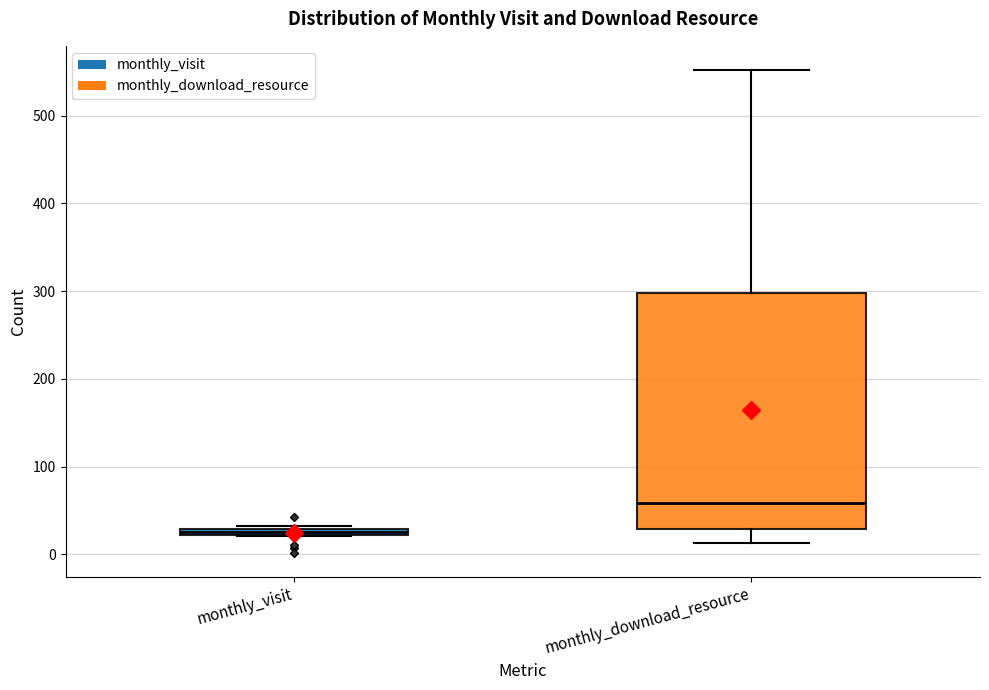

Which box is the tallest, from its lower edge to its upper edge?

monthly_download_resource